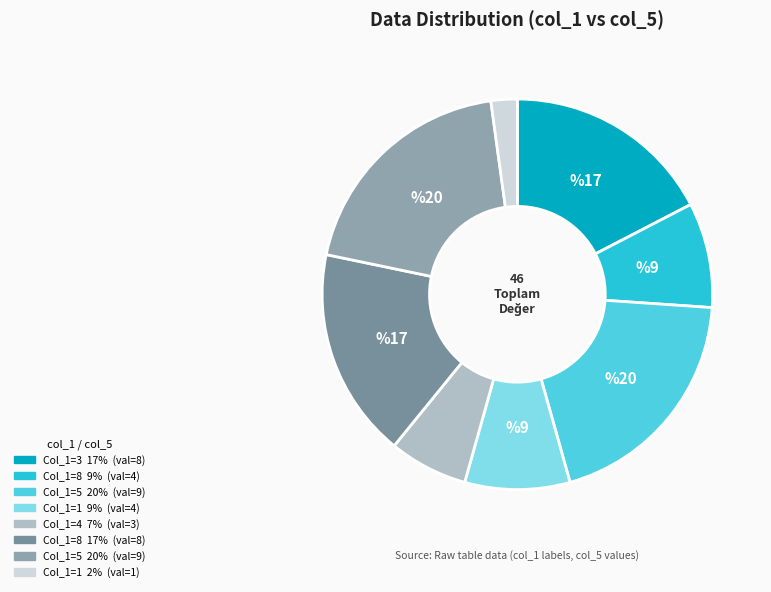

How many segments does this pie chart have?

8